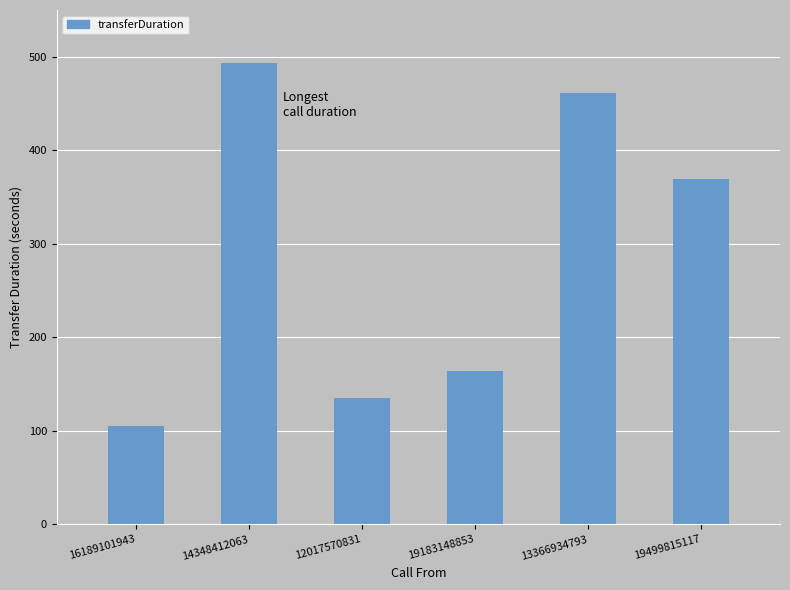

What is the maximum value shown in the chart?

493